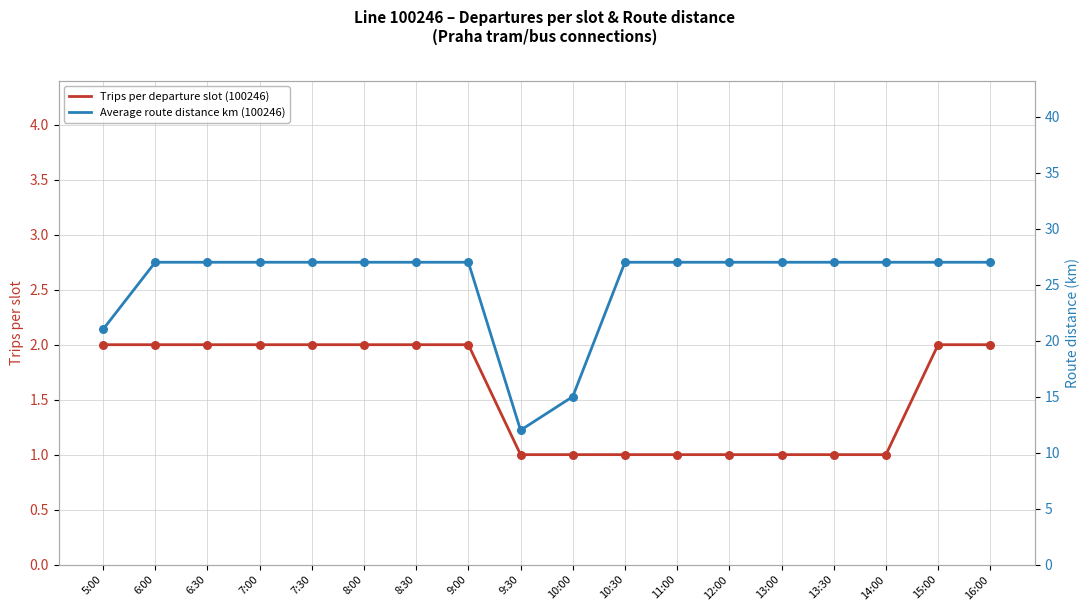

What are all the series names shown in the legend?

Trips per departure slot (100246), Average route distance km (100246)